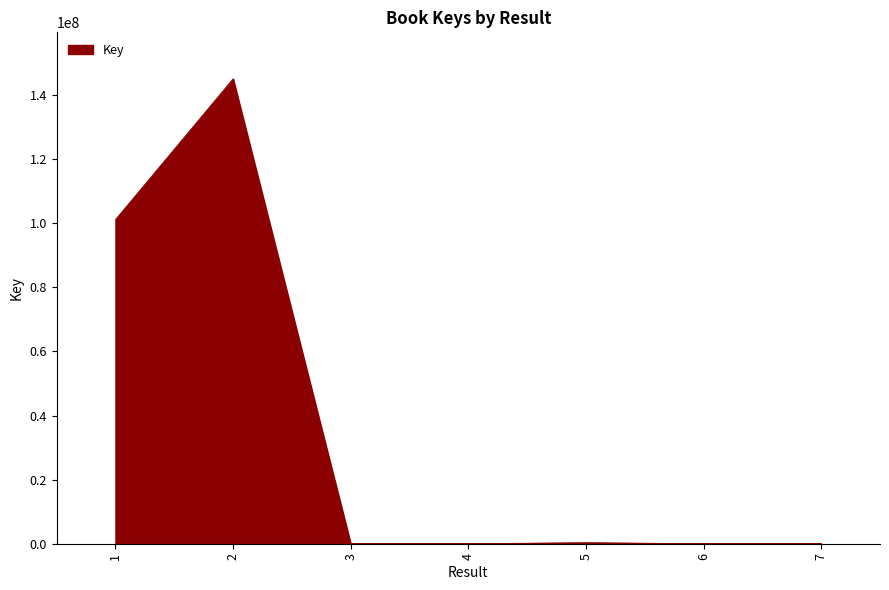

What is the approximate value at 1, to the nearest 10?

101162740